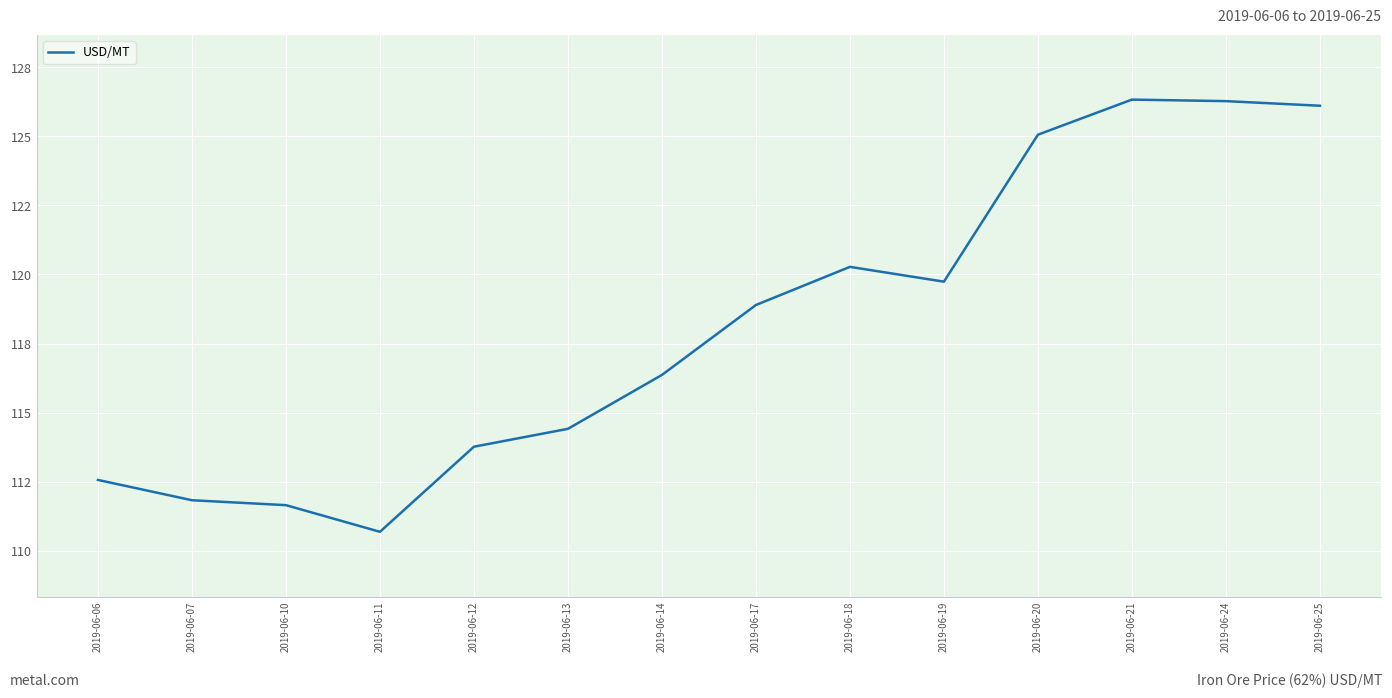

At which label does the data first exceed 118?

2019-06-17